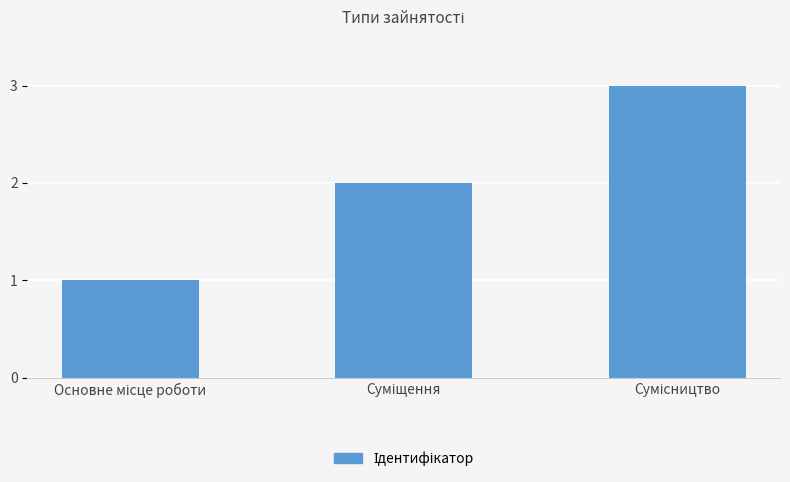

What is the sum of all values?

6